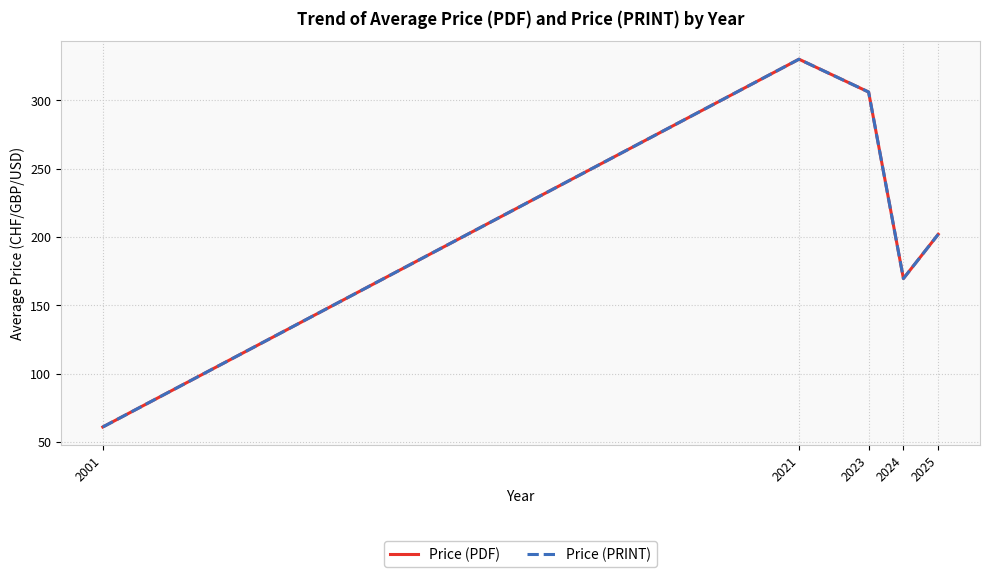

At which label is Price (PDF) closest to 195?

2025